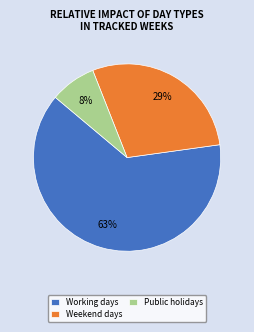

Which category has the biggest portion of the pie?

Working days